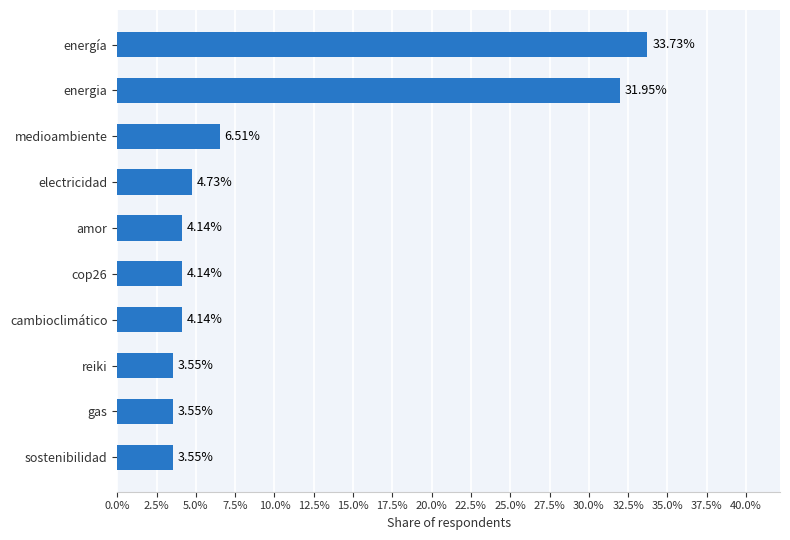

At which label is the value closest to 18?

medioambiente